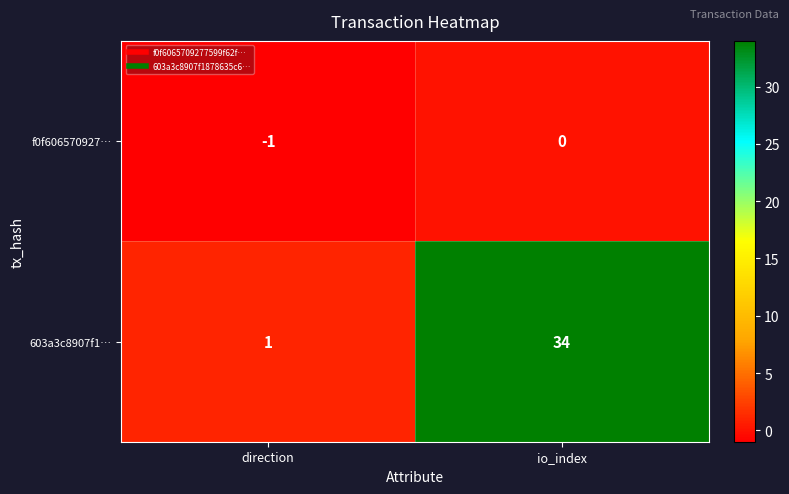

What is the difference between the highest and lowest values at direction?

2